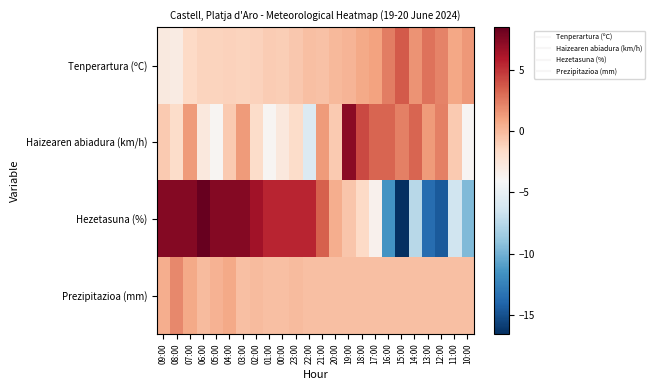

Reading right to left, transcribe all the data shown in this chart.

Tenperartura (ºC): 10:00=1.4	11:00=0.8	12:00=2.2	13:00=2.8	14:00=1.6	15:00=3.6	16:00=2.4	17:00=1.0	18:00=0.7	19:00=0.2	20:00=-0.0	21:00=-0.4	22:00=-0.3	23:00=-0.7	00:00=-0.9	01:00=-0.8	02:00=-1.1	03:00=-1.2	04:00=-1.1	05:00=-1.2	06:00=-1.2	07:00=-1.5	08:00=-3.0	09:00=-2.8
Haizearen abiadura (km/h): 10:00=-3.8	11:00=-0.8	12:00=2.2	13:00=1.2	14:00=3.2	15:00=2.2	16:00=3.2	17:00=3.2	18:00=4.2	19:00=7.2	20:00=-0.8	21:00=1.2	22:00=-5.8	23:00=-1.8	00:00=-2.8	01:00=-3.8	02:00=-1.8	03:00=1.2	04:00=-0.8	05:00=-3.8	06:00=-2.8	07:00=1.2	08:00=-1.8	09:00=-0.8
Hezetasuna (%): 10:00=-9.5	11:00=-6.5	12:00=-14.5	13:00=-13.5	14:00=-7.5	15:00=-16.5	16:00=-11.5	17:00=-3.5	18:00=-1.5	19:00=-0.5	20:00=0.5	21:00=3.5	22:00=5.5	23:00=5.5	00:00=5.5	01:00=5.5	02:00=6.5	03:00=7.5	04:00=7.5	05:00=7.5	06:00=8.5	07:00=7.5	08:00=7.5	09:00=7.5
Prezipitazioa (mm): 10:00=-0.3	11:00=-0.3	12:00=-0.3	13:00=-0.3	14:00=-0.3	15:00=-0.3	16:00=-0.3	17:00=-0.3	18:00=-0.3	19:00=-0.3	20:00=-0.3	21:00=-0.3	22:00=-0.3	23:00=-0.1	00:00=-0.3	01:00=-0.3	02:00=-0.1	03:00=-0.3	04:00=0.7	05:00=0.3	06:00=-0.1	07:00=0.7	08:00=1.9	09:00=0.5